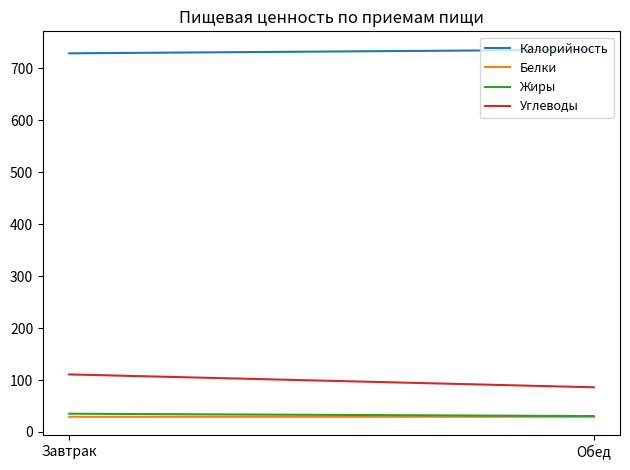

Count the Белки values in the range 29 to 30.

2